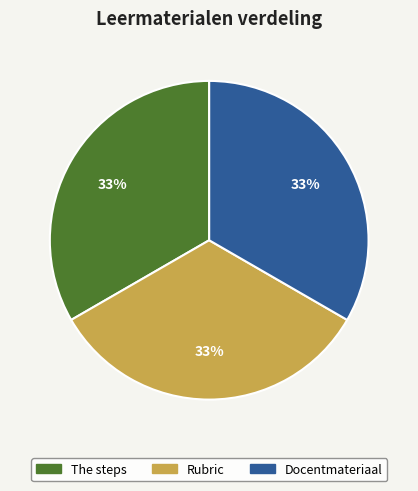

Is it true that Docentmateriaal is 33% of the pie?

True